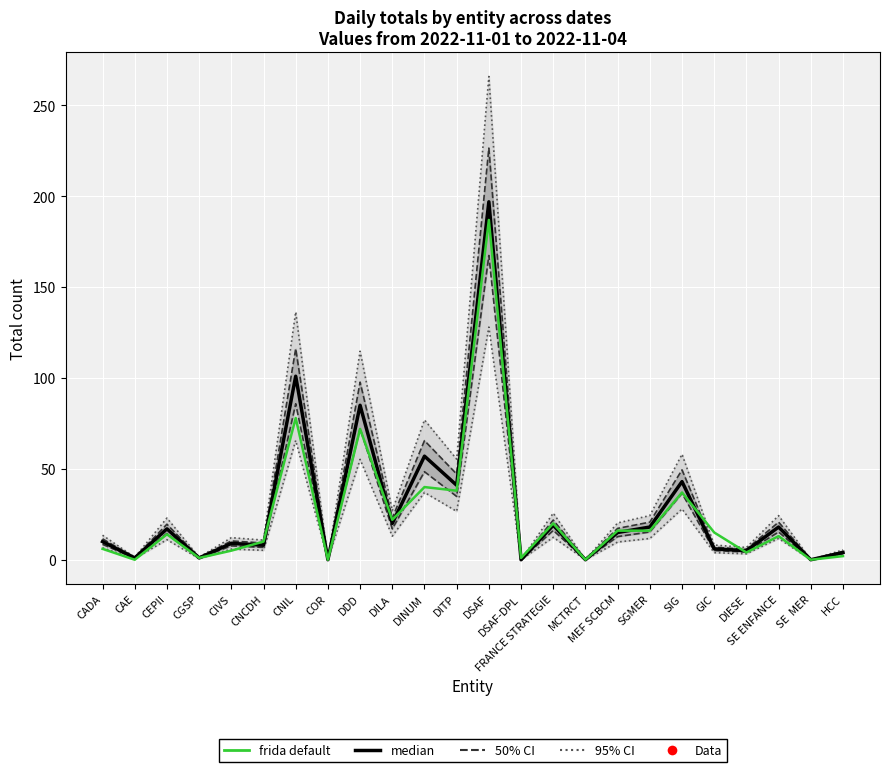

Which series contains the highest Y value?

95% CI